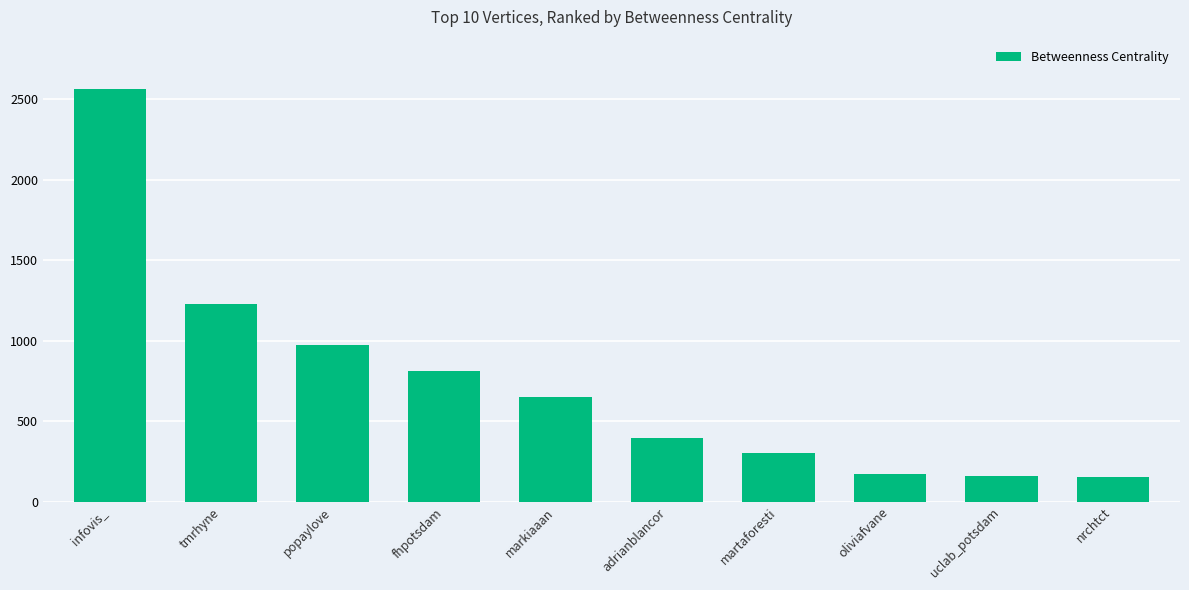

Is it true that the value at uclab_potsdam is 49.0?

False